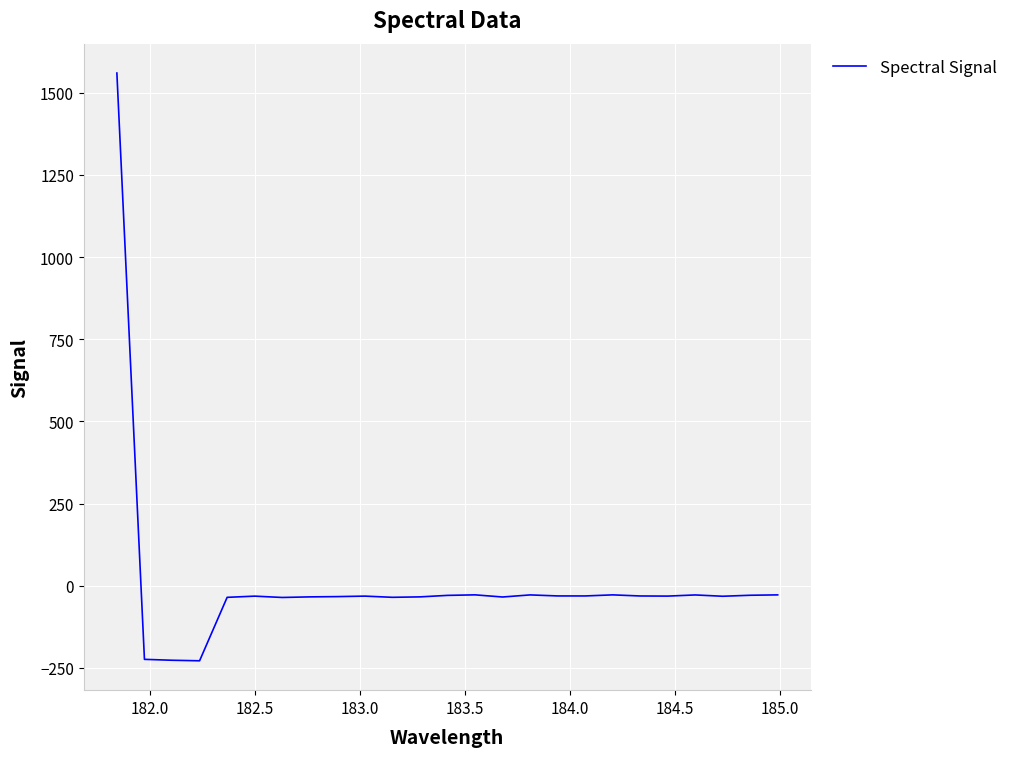

What is the greatest value displayed?

1559.9